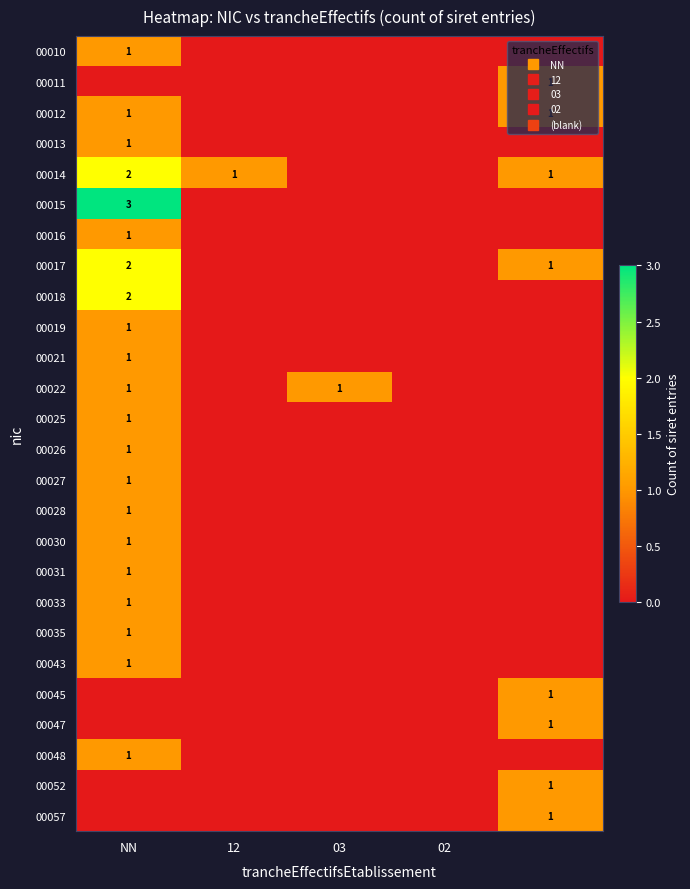

The value of 00021 at NN is 1. True or false?

True